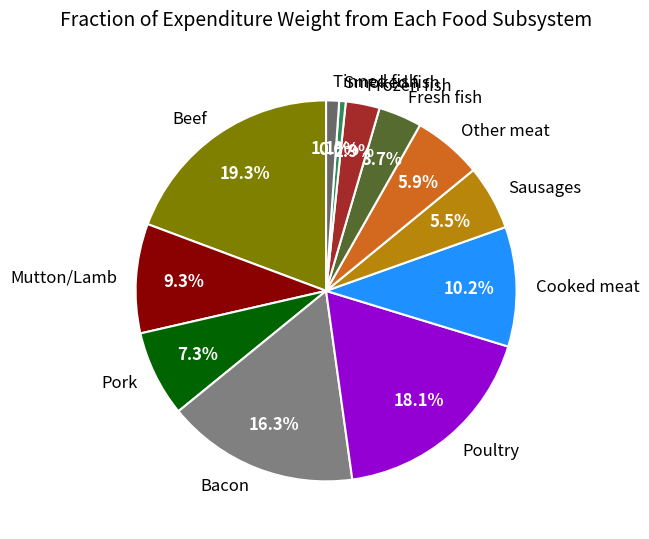

True or false: Beef accounts for 13% of the total.

False